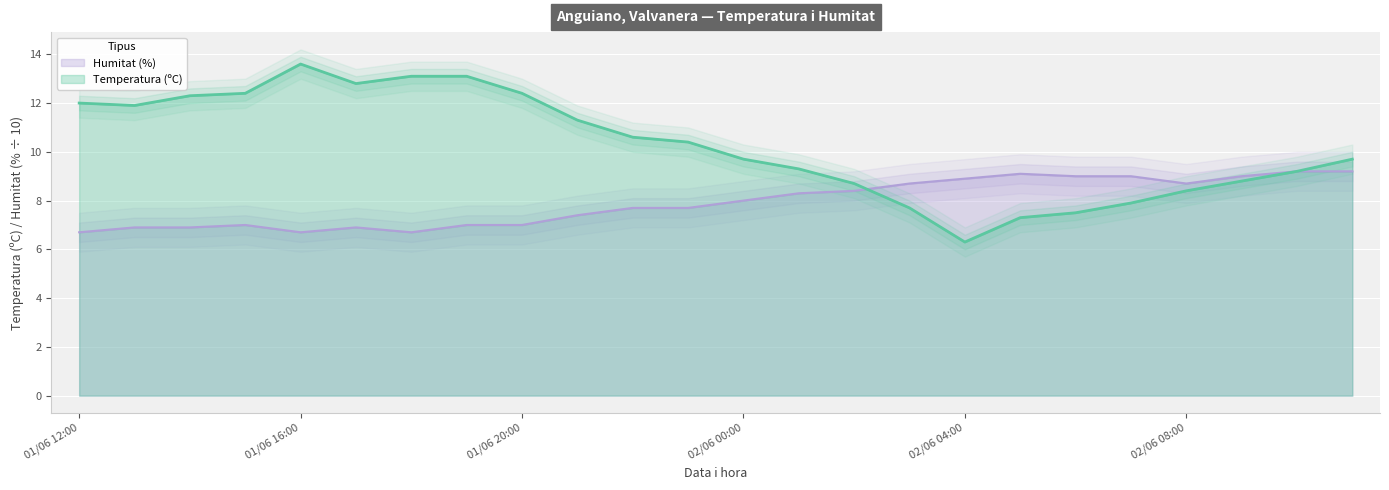

True or false: Temperatura (ºC) and Humitat (%) cross at least once.

True